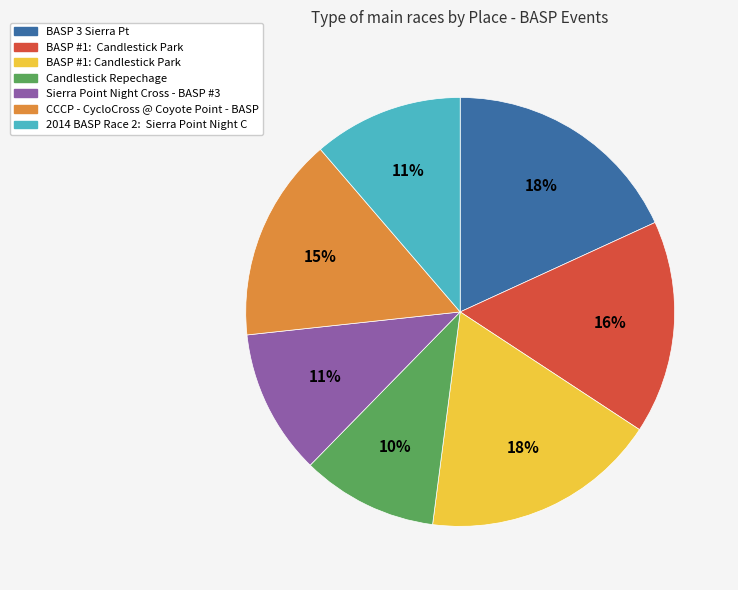

Does any single category account for the majority?

No